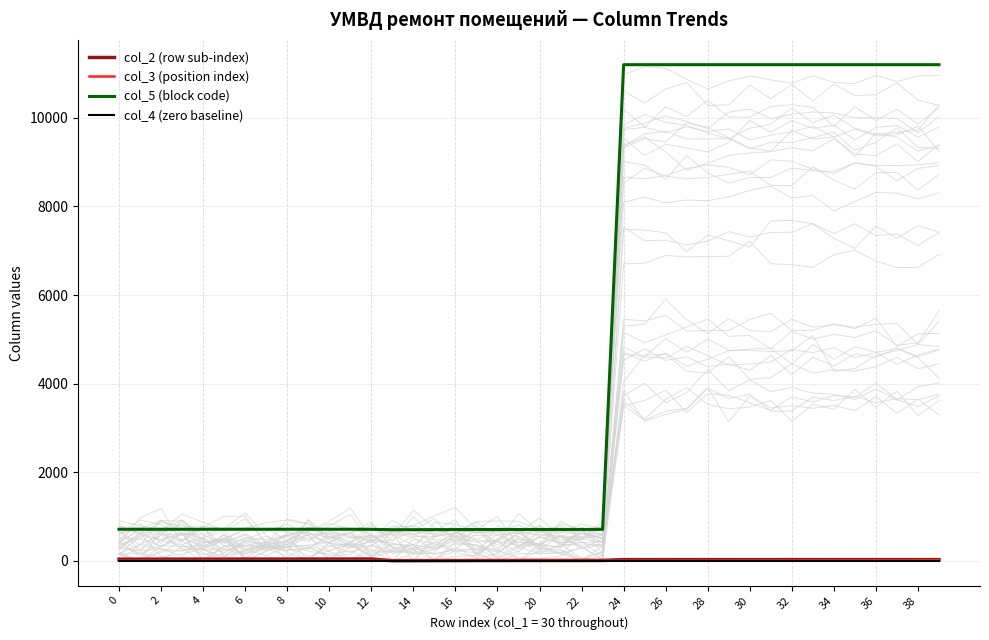

What is the difference between the second highest and second lowest values in the col_3 (position index) series?

14